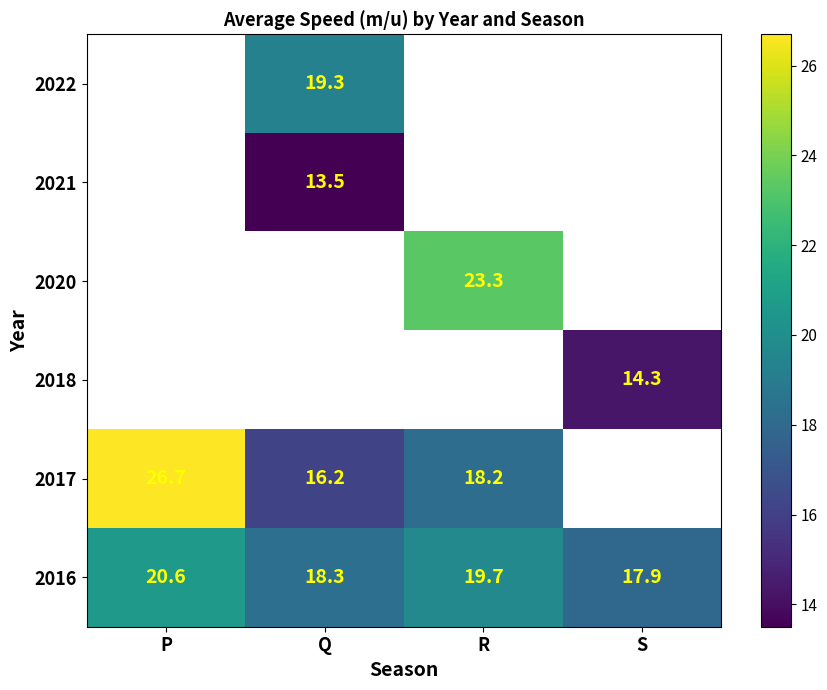

What value does the 2016 series have at R?

19.7